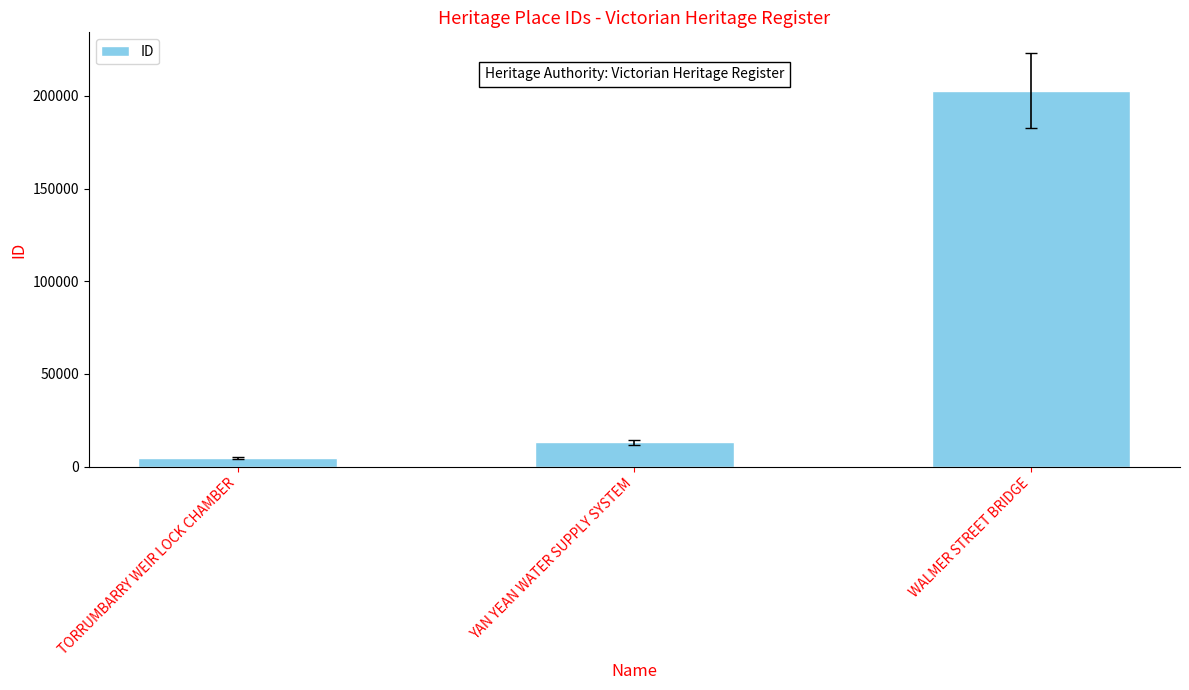

List the labels in order of value, largest first.

WALMER STREET BRIDGE, YAN YEAN WATER SUPPLY SYSTEM, TORRUMBARRY WEIR LOCK CHAMBER